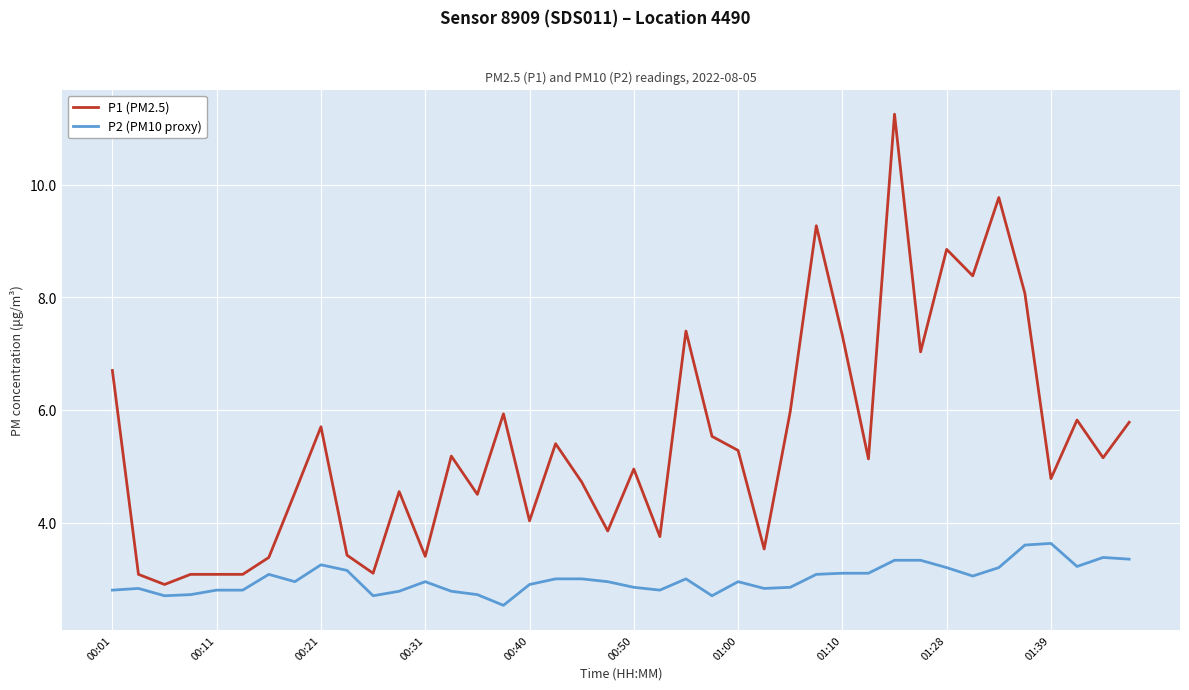

True or false: P1 (PM2.5) and P2 (PM10 proxy) intersect in this chart.

False